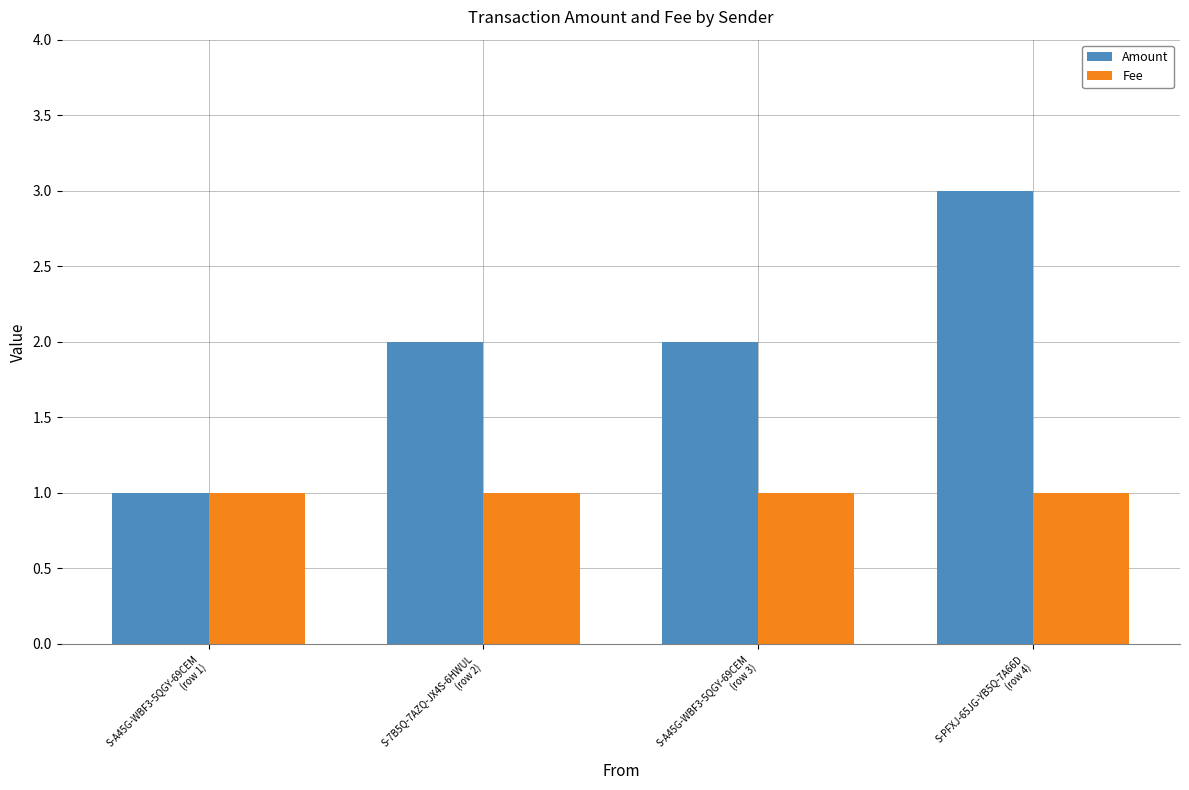

What are all the series names shown in the legend?

Amount, Fee